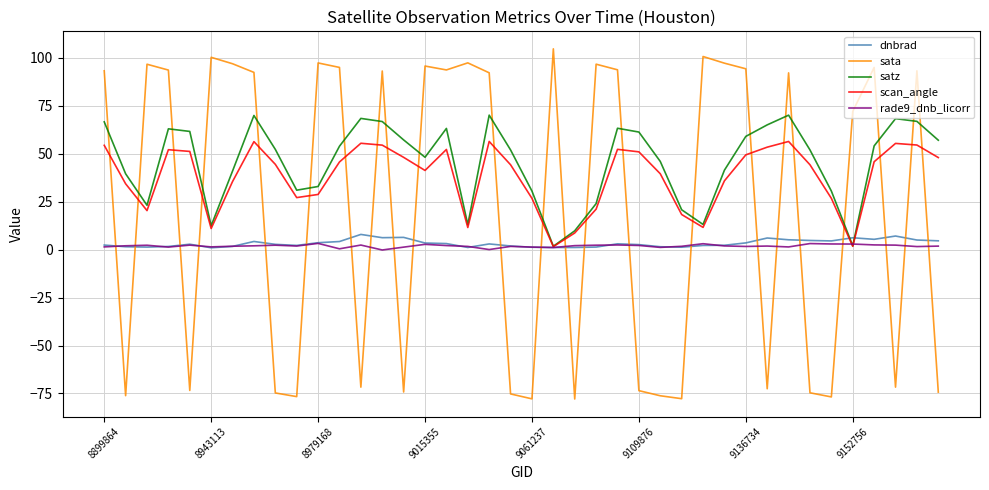

After their last crossing, which series has the higher values: satz or rade9_dnb_licorr?

satz